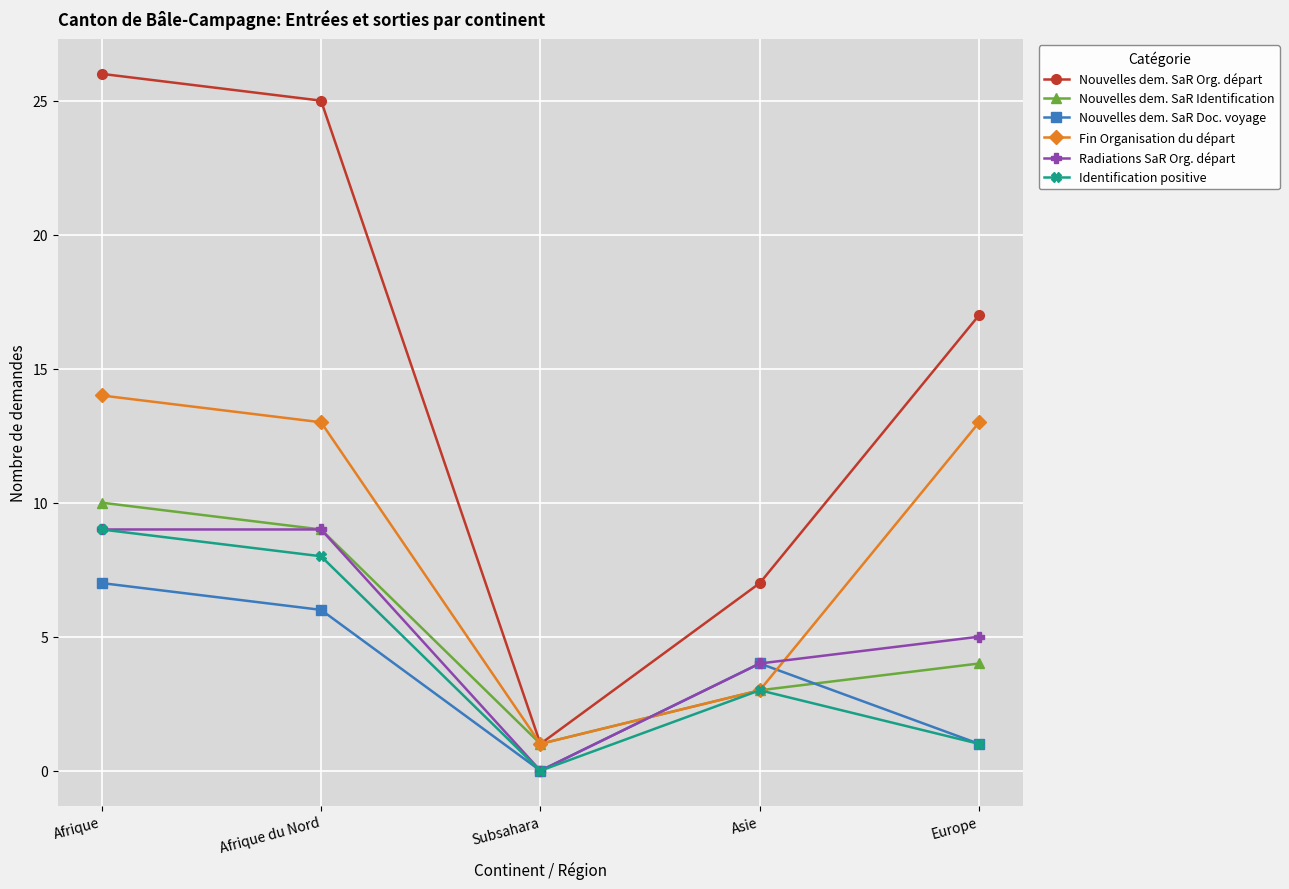

What is the difference between the maximum and second lowest values in the Nouvelles dem. SaR Org. départ series?

19